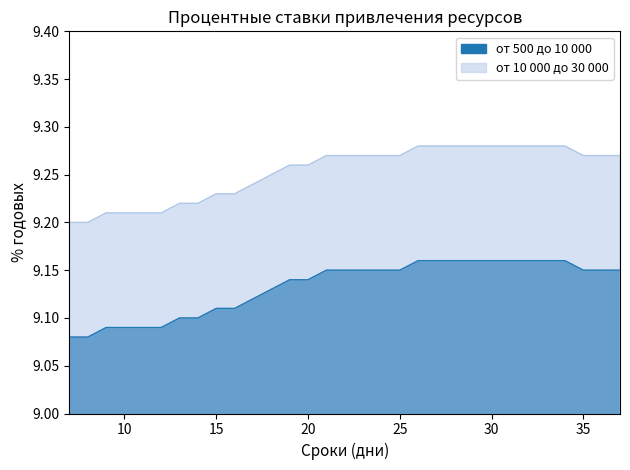

What is the smallest value displayed?

9.1